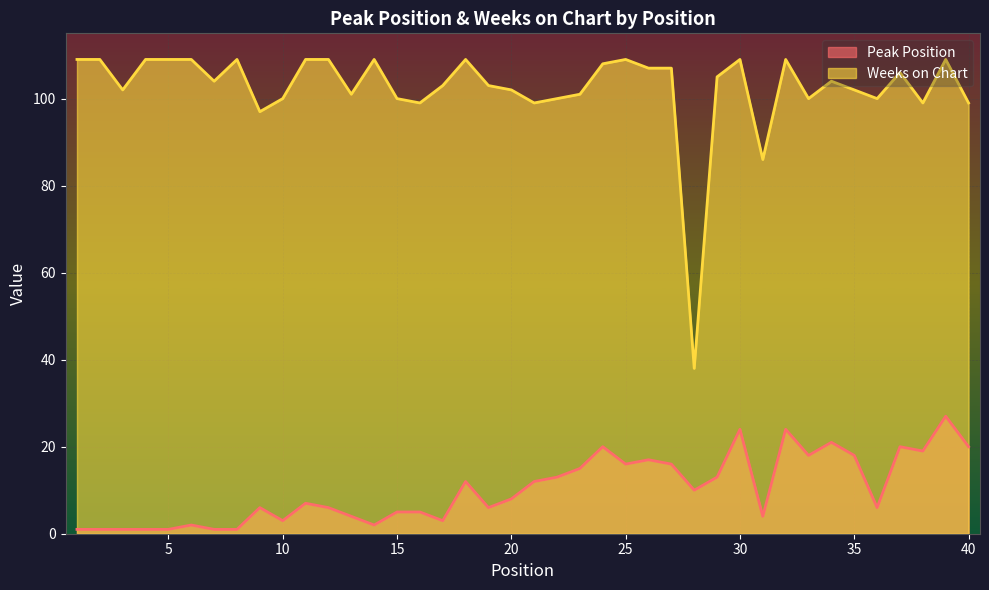

What is the difference between the second highest and minimum values in the Peak Position series?

23